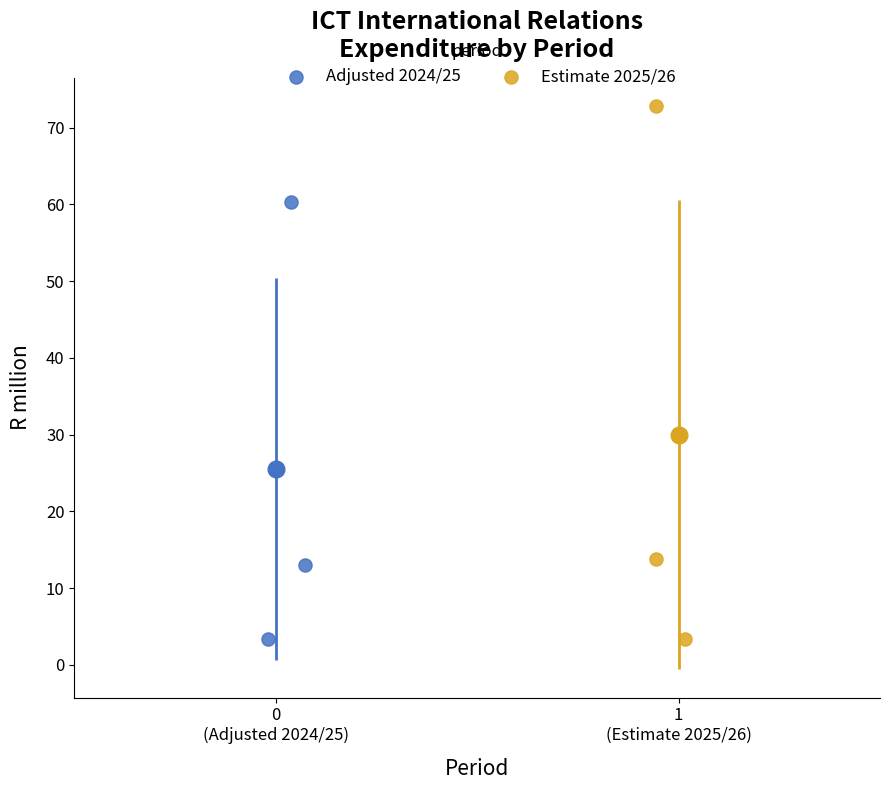

Which series has the largest Y range (max minus min)?

Estimate 2025/26